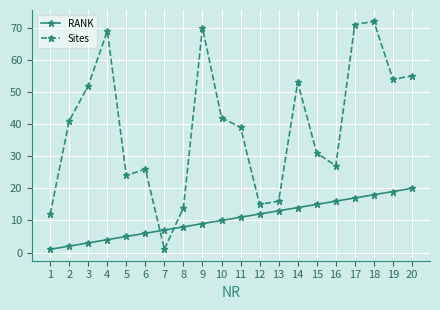

What is the total value across all series at 13?

29